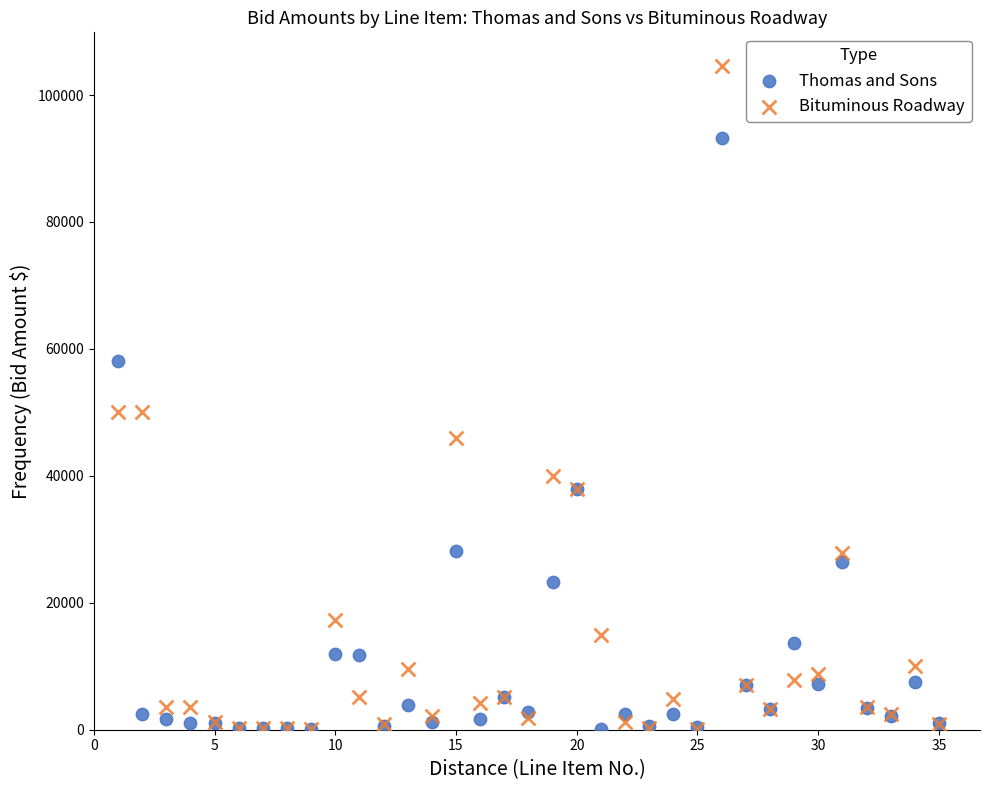

What are all the series names shown in the legend?

Thomas and Sons, Bituminous Roadway